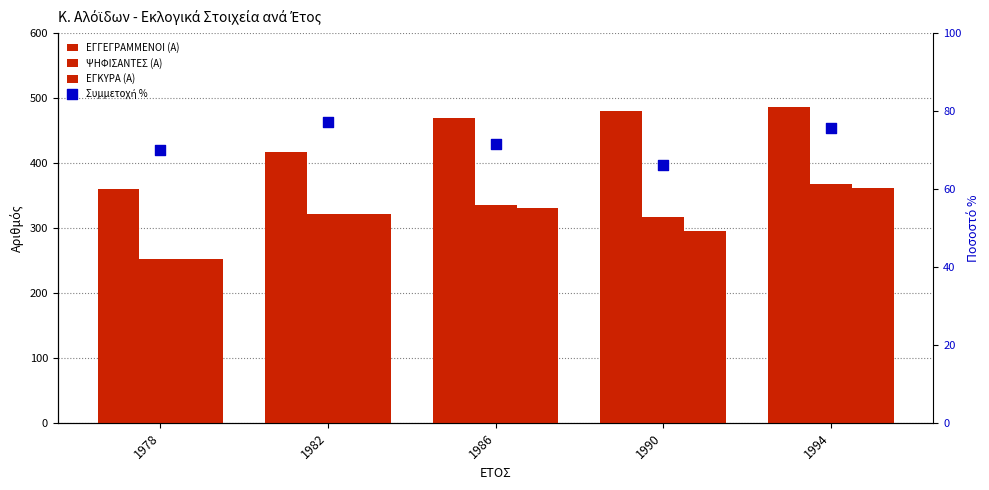

At which category is the sum across all series the highest?

1994